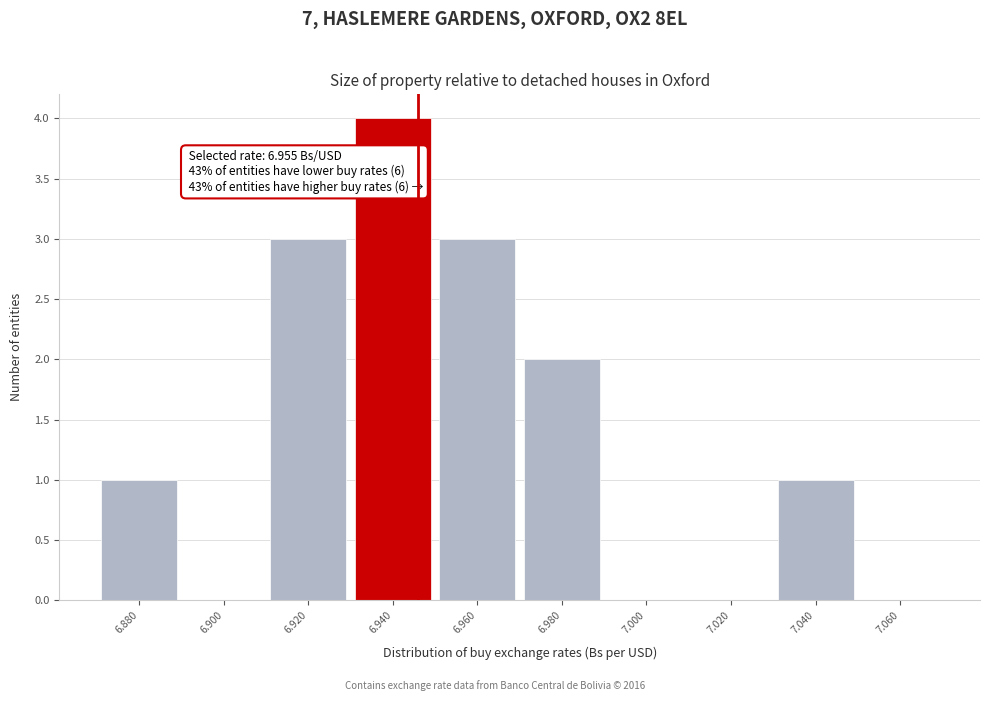

Reading left to right, extract all data points from this chart.

6.880=1	6.900=0	6.920=3	6.940=4	6.960=3	6.980=2	7.000=0	7.020=0	7.040=1	7.060=0